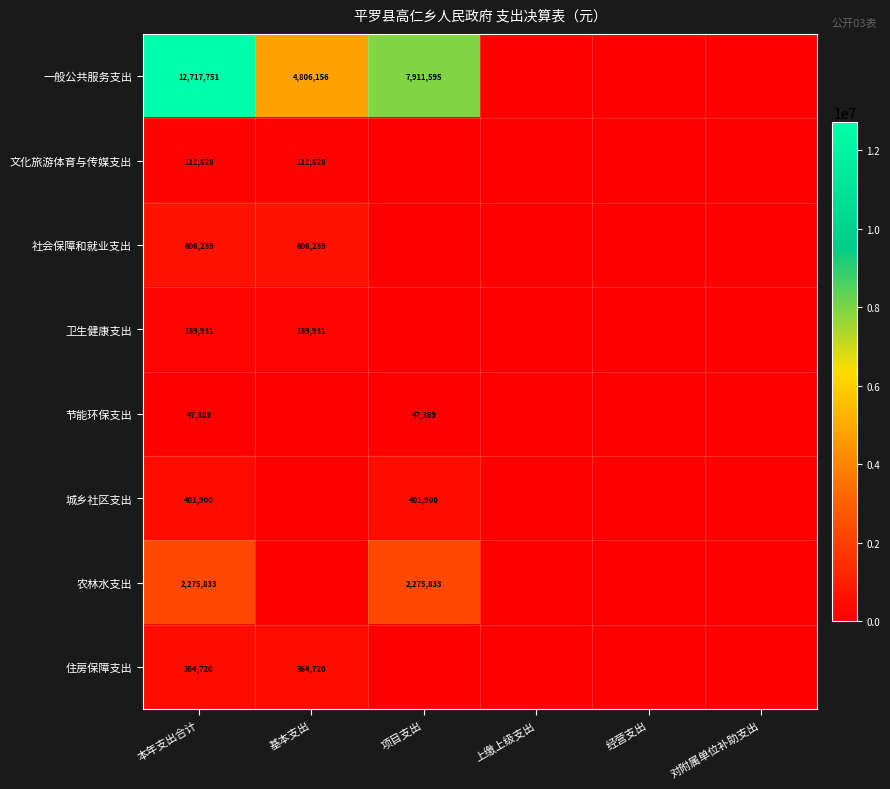

The value of 一般公共服务支出 at 基本支出 is 4806156. True or false?

True